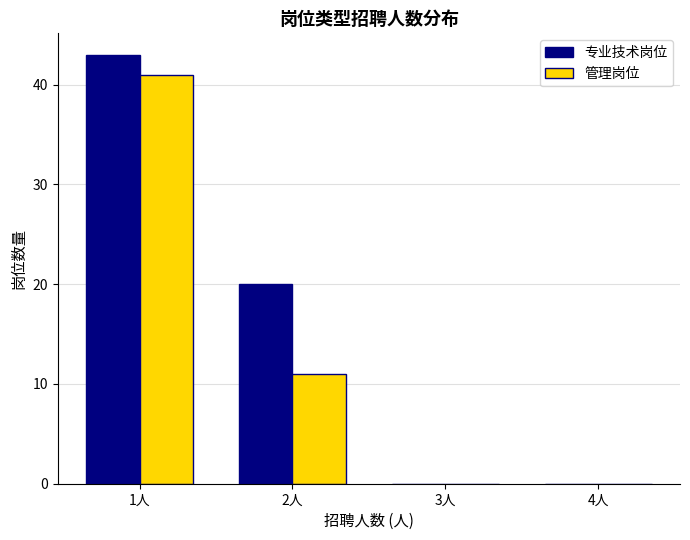

Reading left to right, transcribe this chart: for each range on the x-axis, give the height of each series' bar. The values are not printed on the chart, so give them approximately, as read against the axis.

0.5 to 1.5: 专业技术岗位=43	管理岗位=41
1.5 to 2.5: 专业技术岗位=20	管理岗位=11
2.5 to 3.5: 专业技术岗位=0	管理岗位=0
3.5 to 4.5: 专业技术岗位=0	管理岗位=0